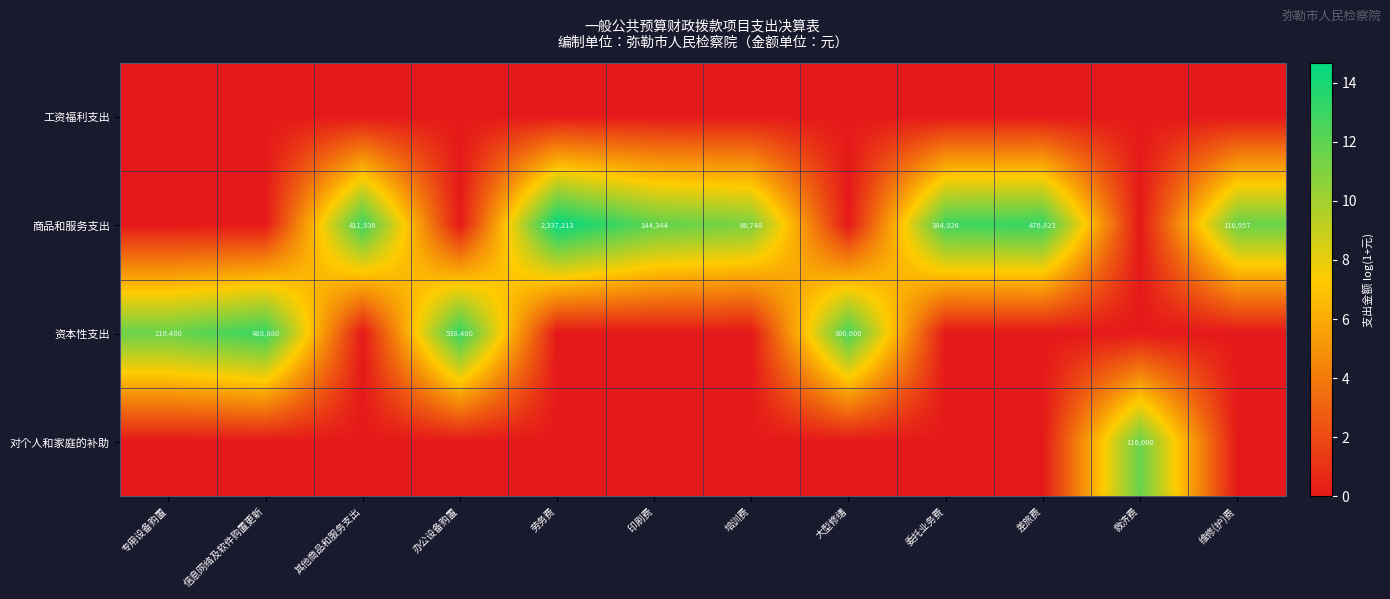

Which category has the highest value in the row_2 series?

办公设备购置